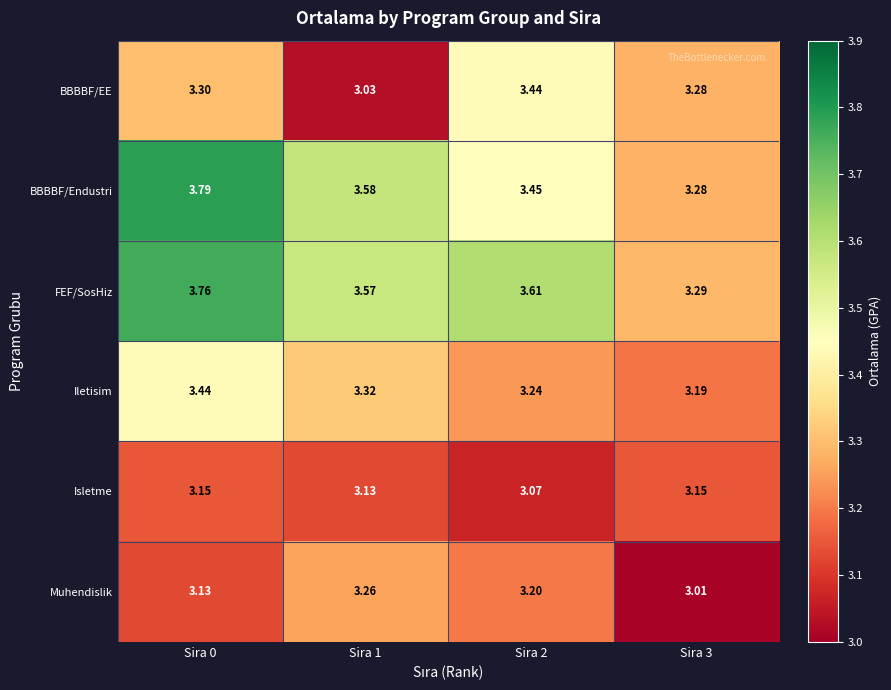

At which category is the sum across all series the highest?

Sira 0